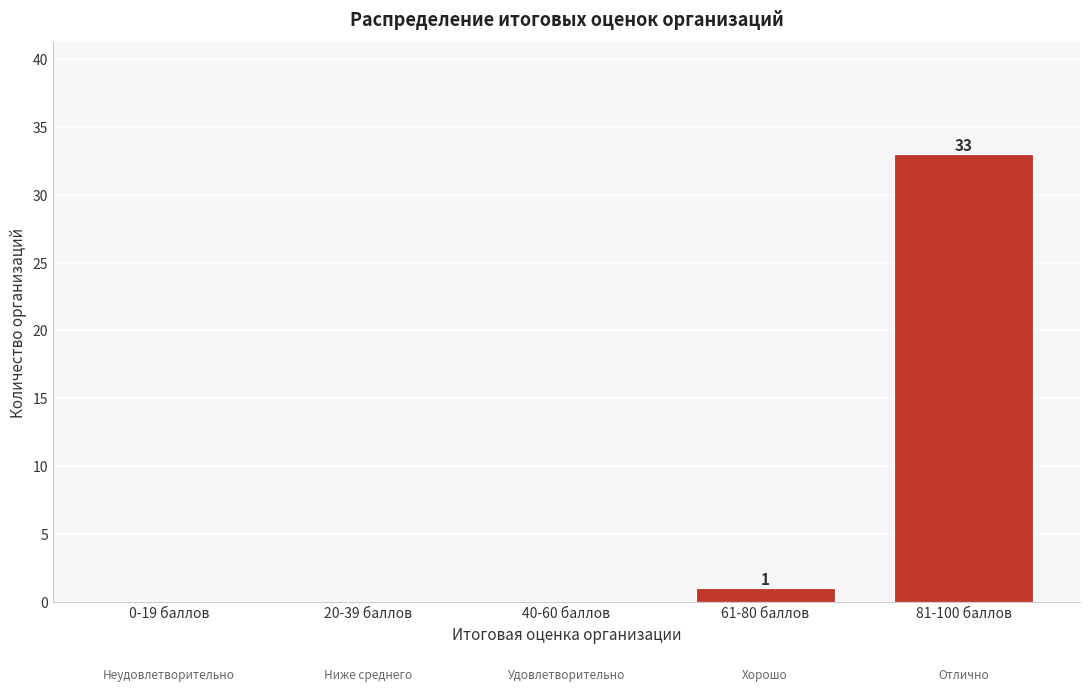

Reading left to right, what are all the values shown in this chart?

0-19 баллов=0	20-39 баллов=0	40-60 баллов=0	61-80 баллов=1	81-100 баллов=33